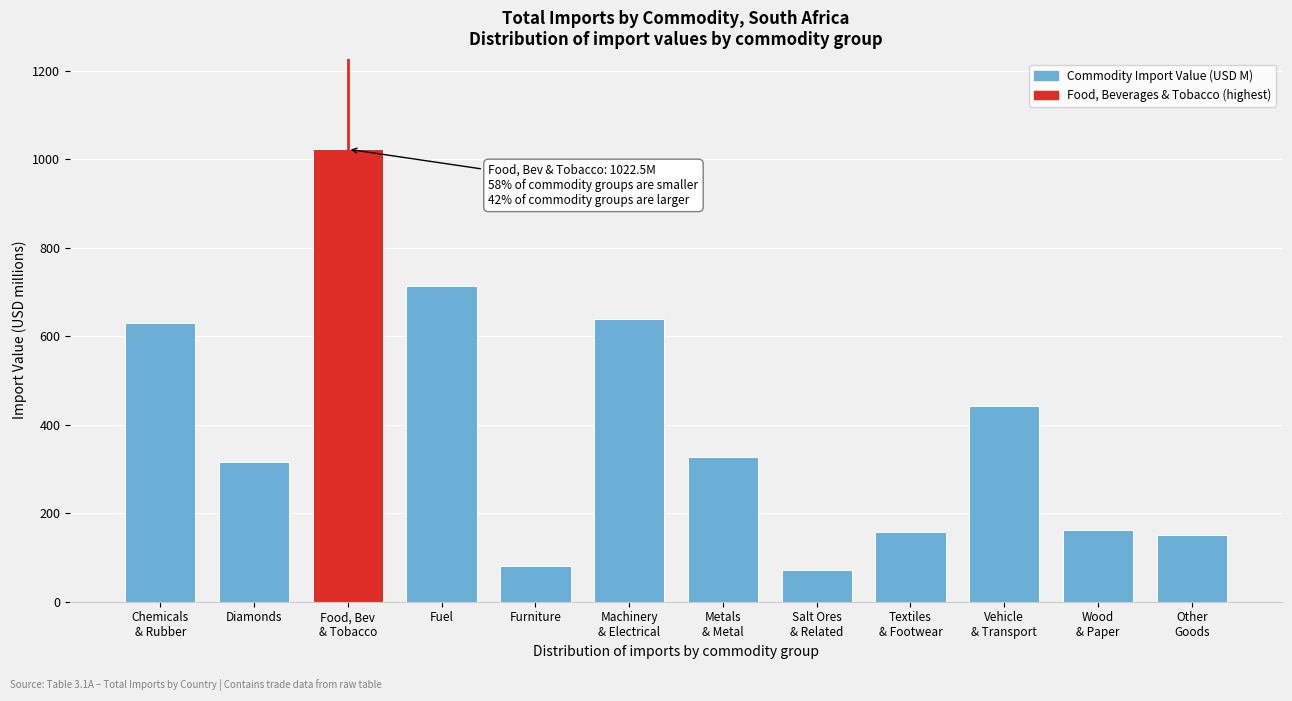

What is the value of the 3rd bar from the left?

1022.5